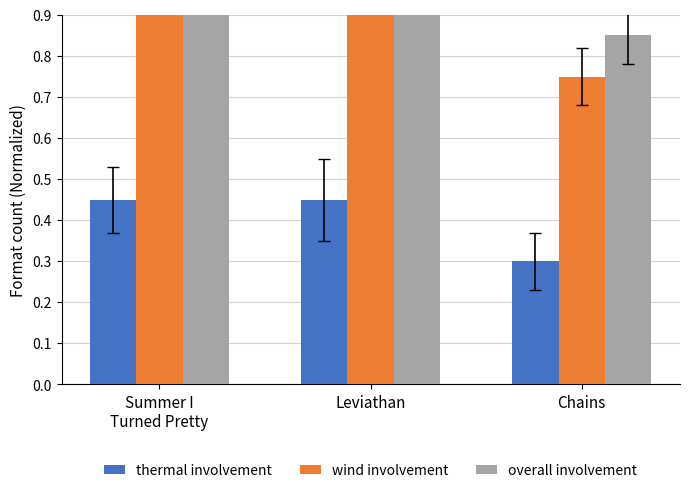

Count the number of categories in the chart.

3